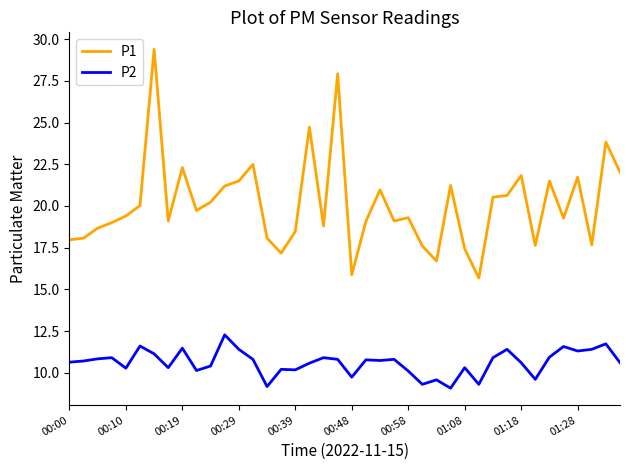

Does the chart display data point markers on the line(s)?

No